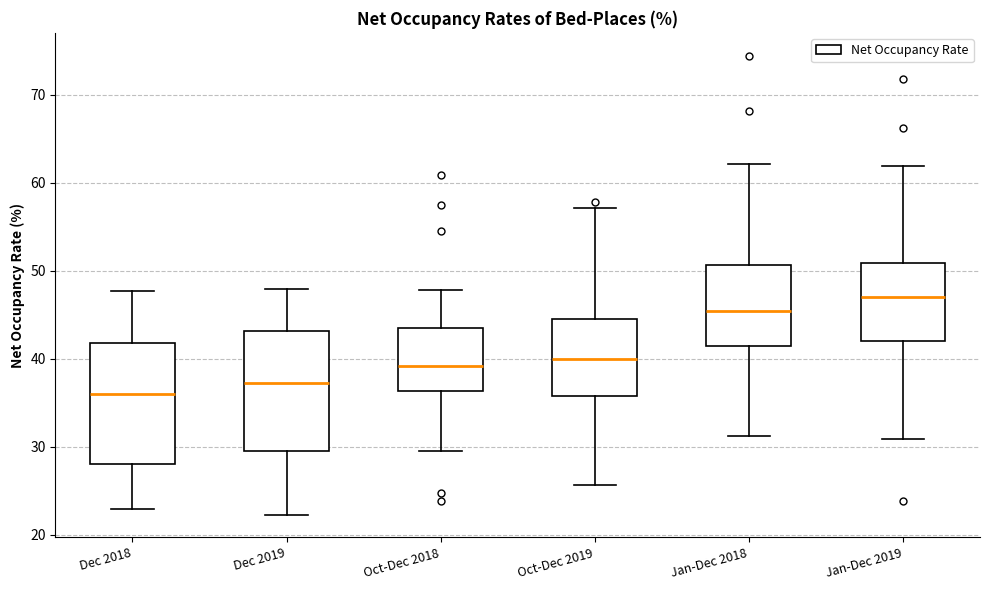

Reading left to right, transcribe this box plot: for each box, give where its median line is, the range the box spans, and where its two whiskers end, as read against the y-axis. The values are not printed on the chart, so give them approximately, as read against the axis.

Dec 2018: median 36, box 28 to 42, whiskers 23 to 48
Dec 2019: median 37, box 29 to 43, whiskers 22 to 48
Oct-Dec 2018: median 39, box 36 to 44, whiskers 30 to 48
Oct-Dec 2019: median 40, box 36 to 45, whiskers 26 to 57
Jan-Dec 2018: median 45, box 41 to 51, whiskers 31 to 62
Jan-Dec 2019: median 47, box 42 to 51, whiskers 31 to 62